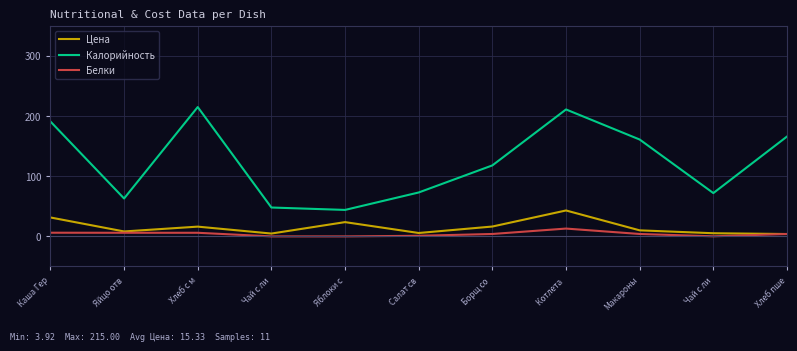

Which series has the largest range (max minus min)?

Калорийность